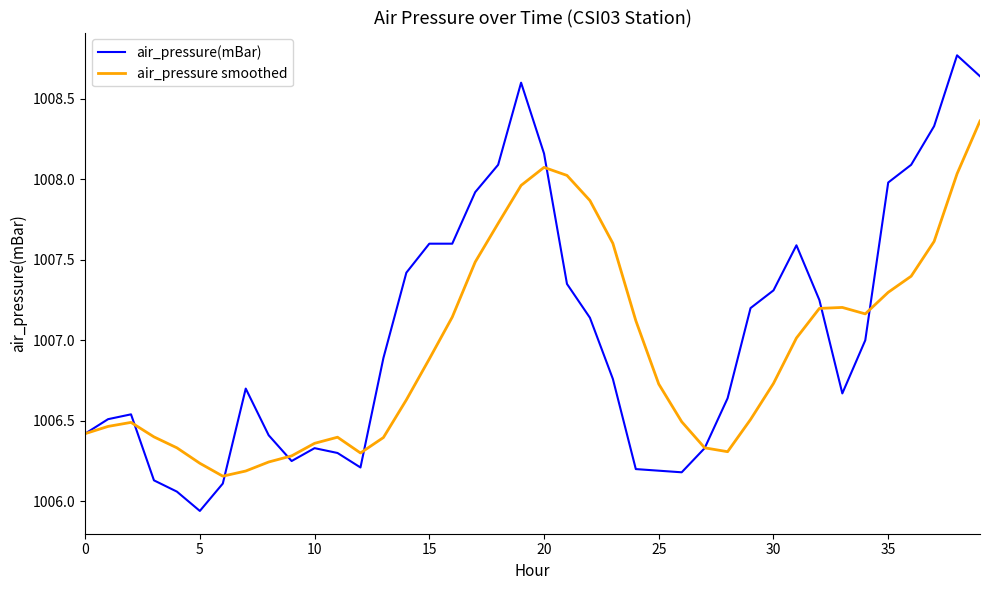

How many lines are shown in the chart?

2